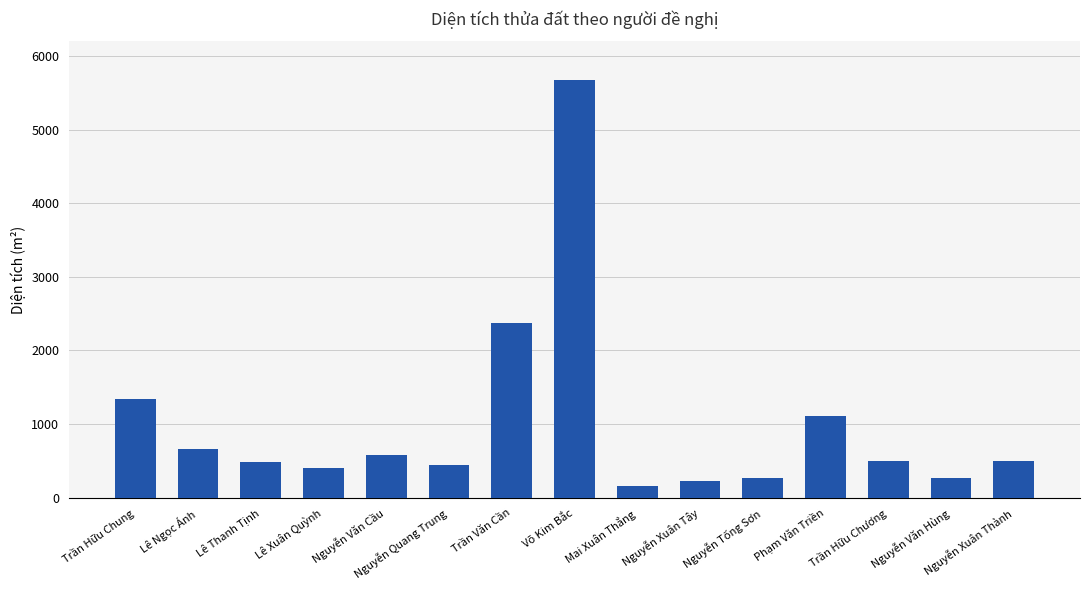

What is the difference between the values at Lê Xuân Quỳnh and Nguyễn Văn Hùng?

125.7